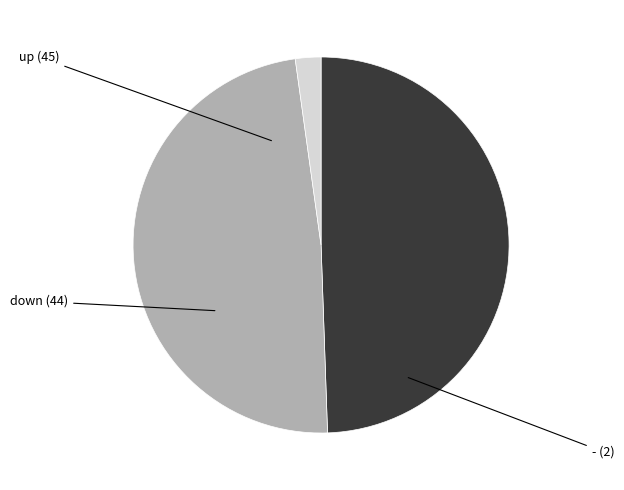

Is there any slice that represents more than half of the pie?

No